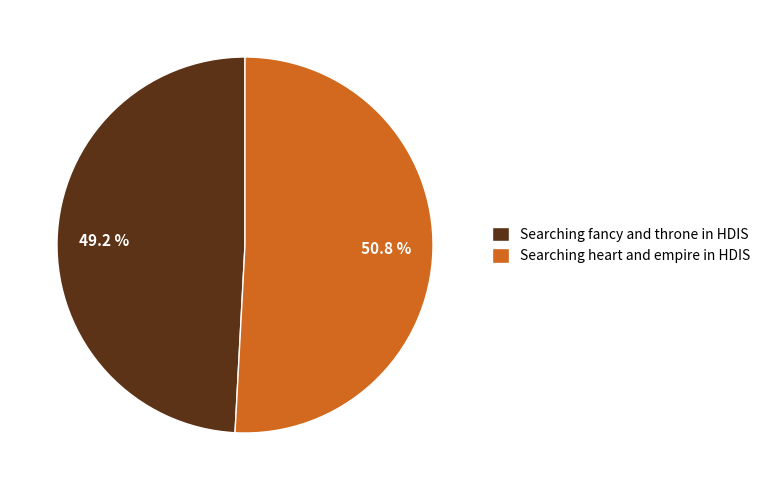

Which slice is the smallest?

Searching fancy and throne in HDIS